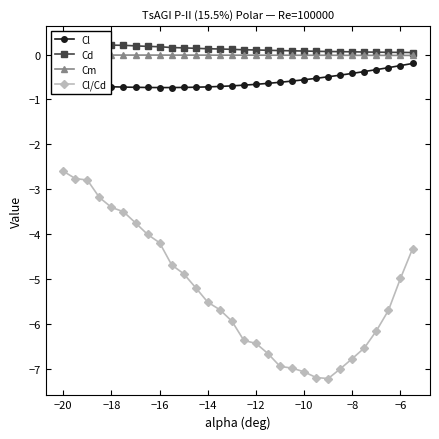

Which series has the largest range (max minus min)?

Cl/Cd